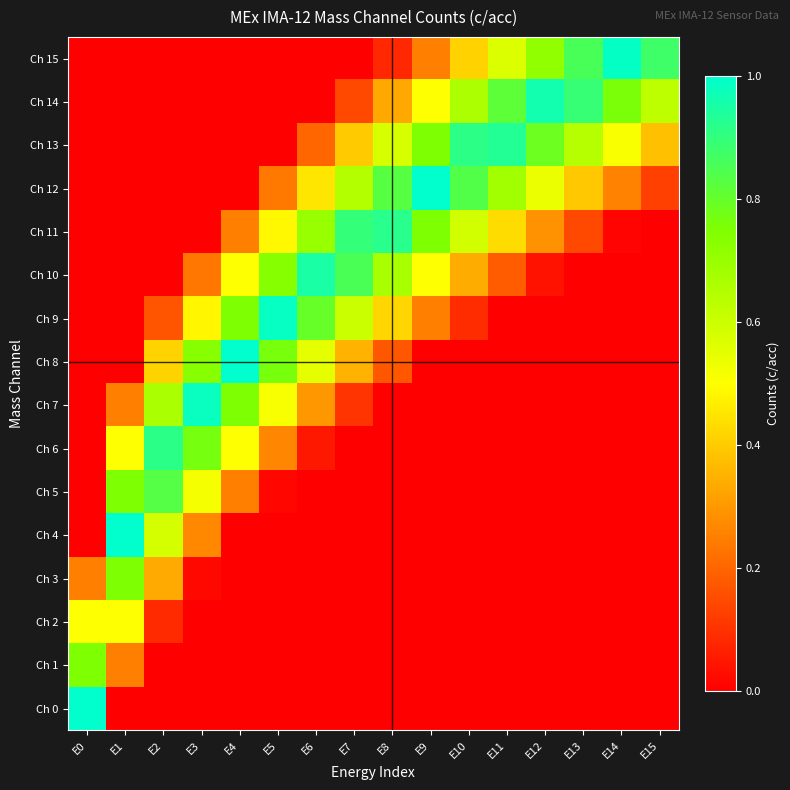

What is the total value across all series at E14?

2.5